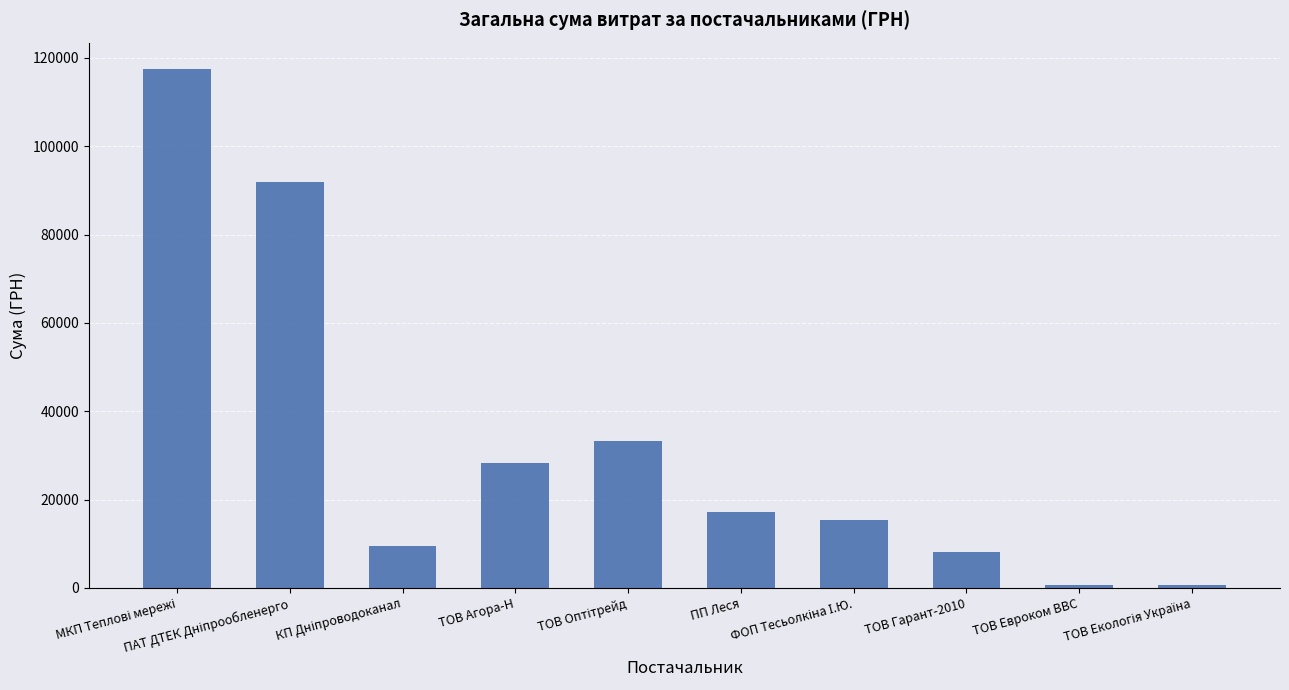

What is the average value?

32251.3